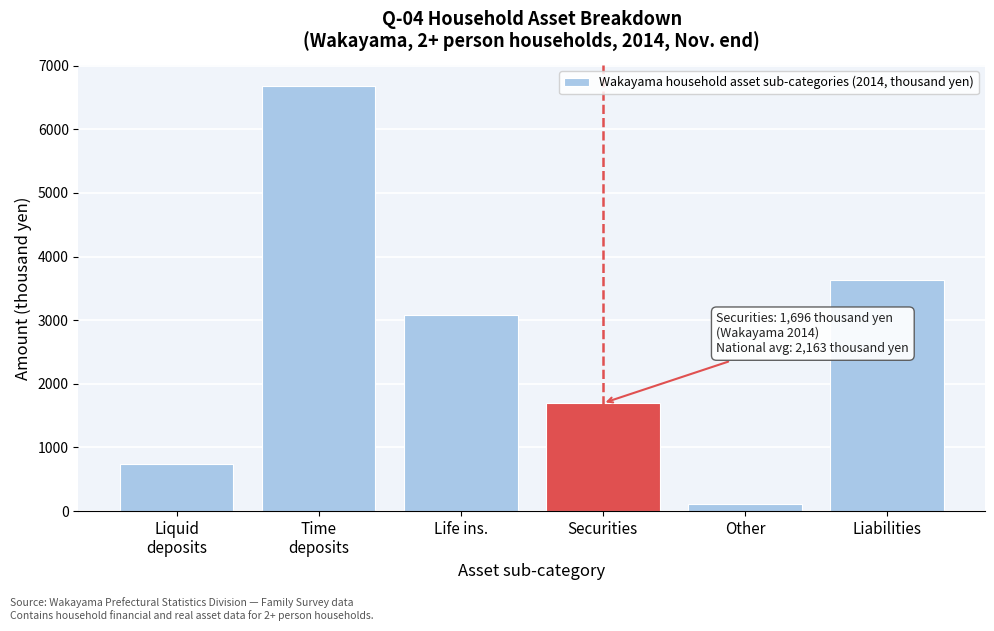

Reading right to left, what are all the values shown in this chart?

3632	110	1696	3087	6680	733